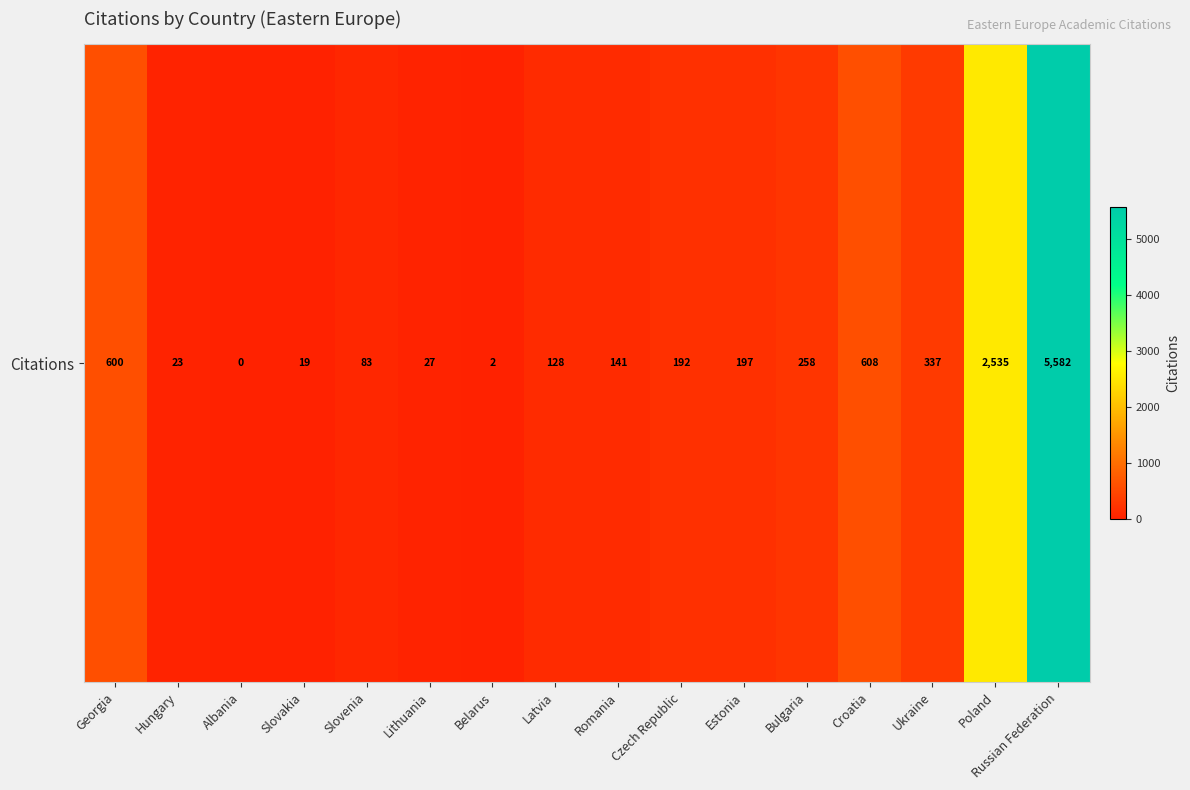

What is the sum of all values?

10732